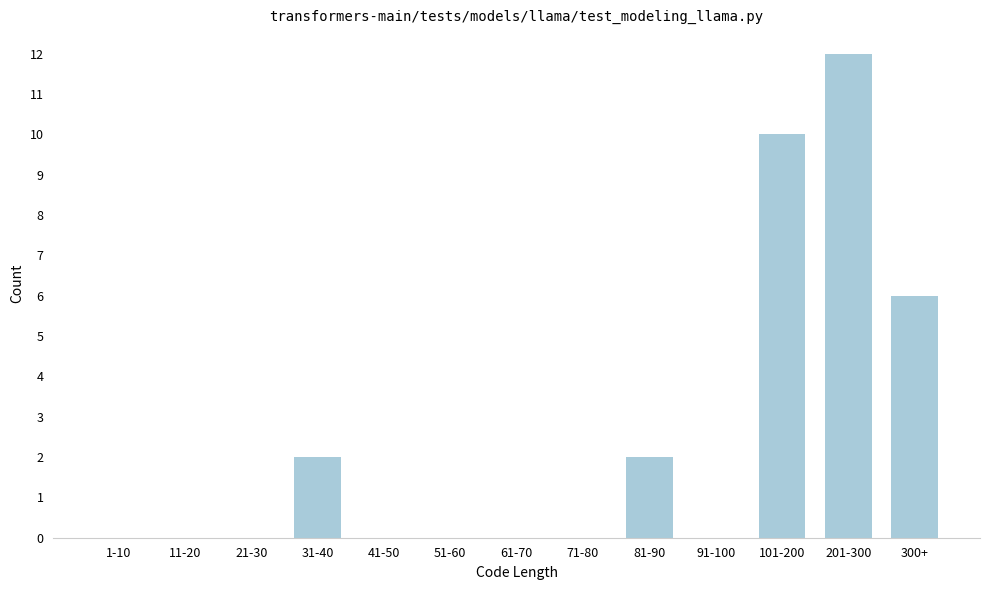

Reading left to right, list all the values displayed in this chart.

1-10=0	11-20=0	21-30=0	31-40=2	41-50=0	51-60=0	61-70=0	71-80=0	81-90=2	91-100=0	101-200=10	201-300=12	300+=6